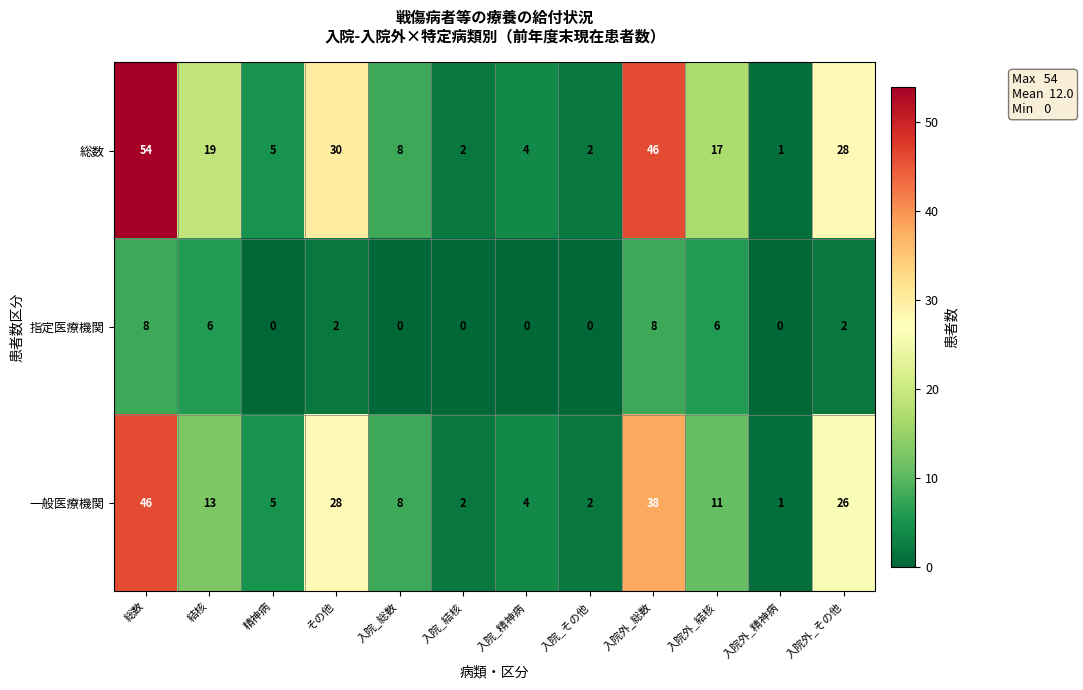

What is the maximum value for 一般医療機関?

46